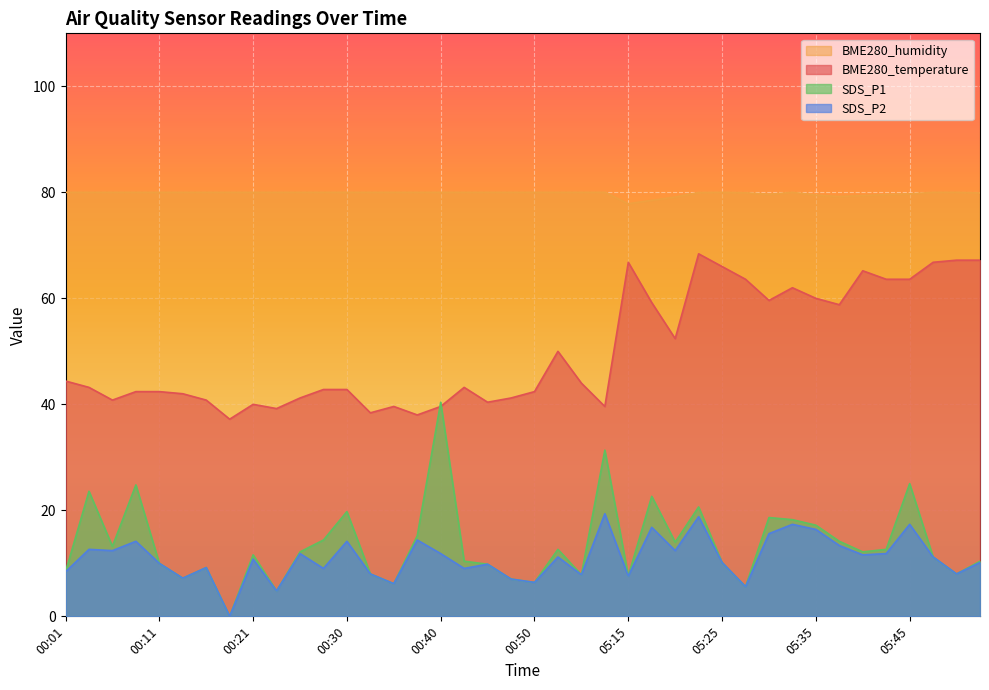

What are all the series names shown in the legend?

BME280_humidity, BME280_temperature, SDS_P1, SDS_P2